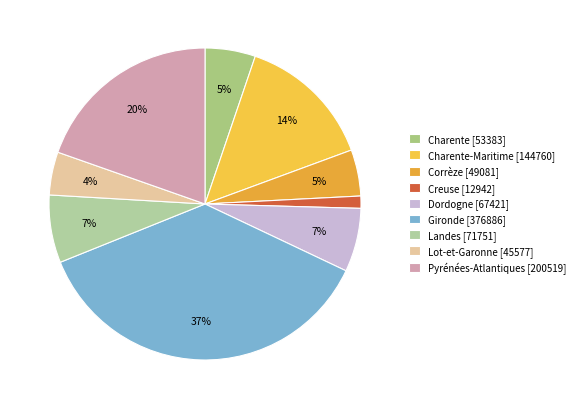

Which category has the biggest portion of the pie?

Gironde [376886]